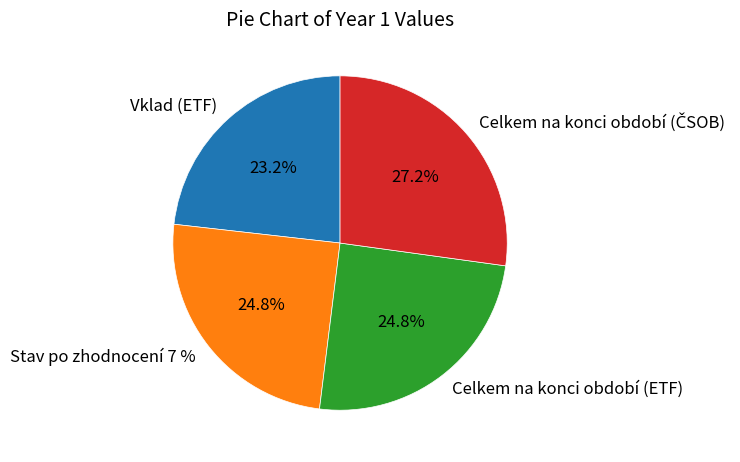

To the nearest percent, what is the average slice percentage?

25%